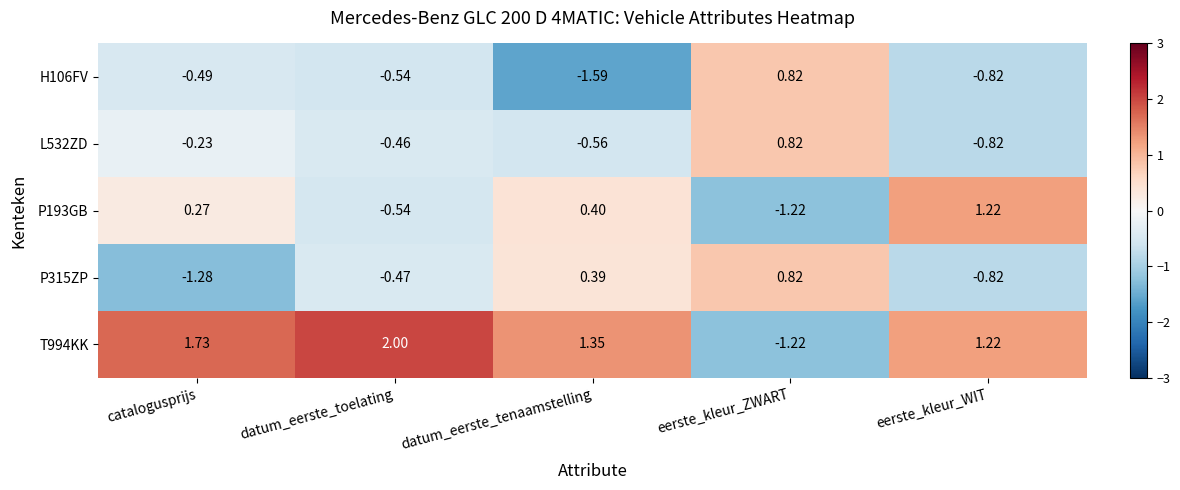

Which category has the lowest value across all series?

datum_eerste_tenaamstelling